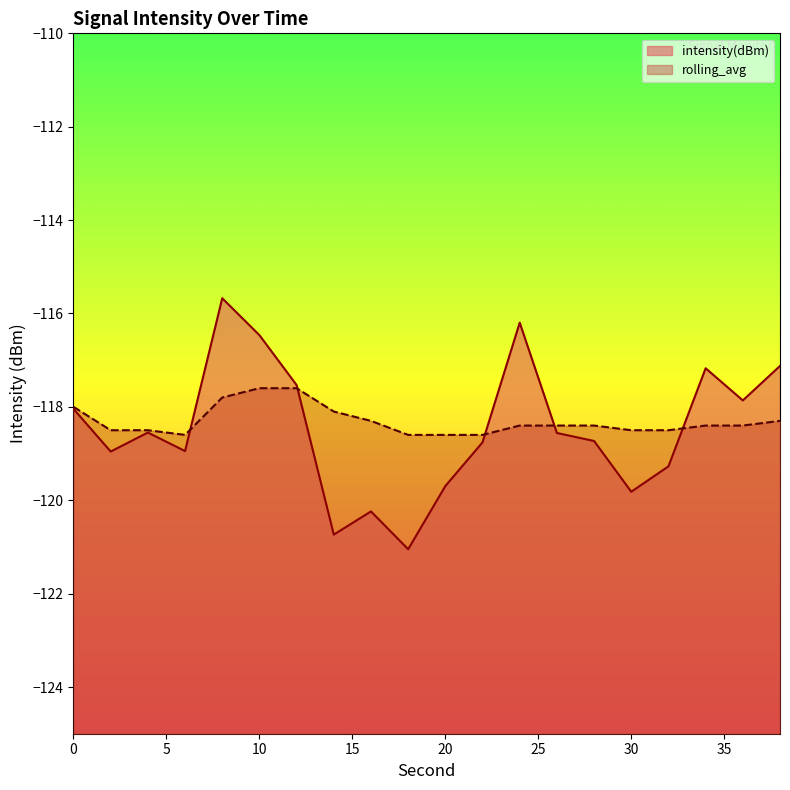

What is the spread (max minus min) of values at 28?

0.3